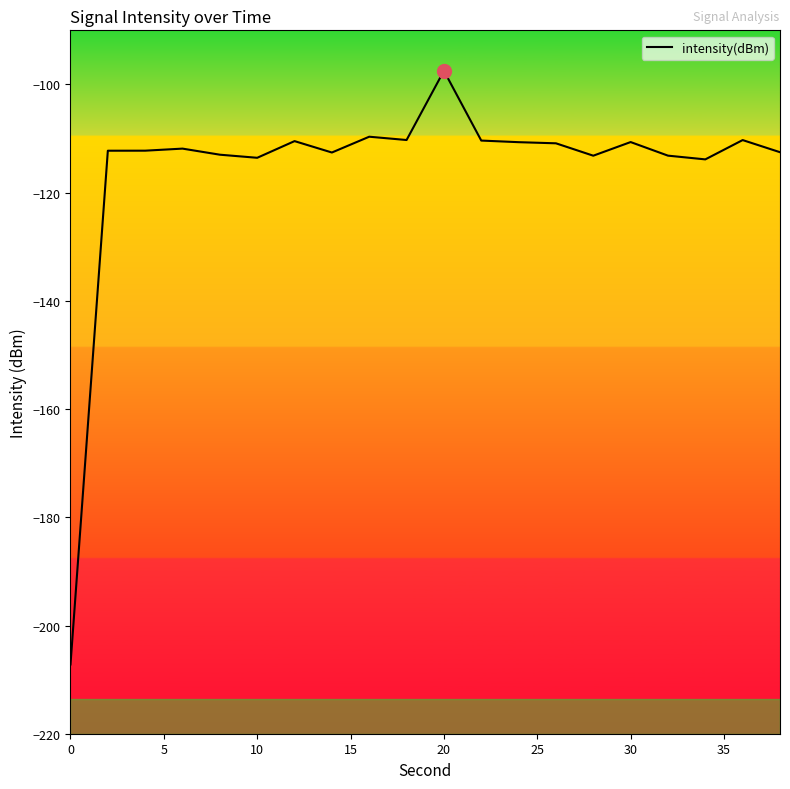

What is the maximum value shown in the chart?

-97.5